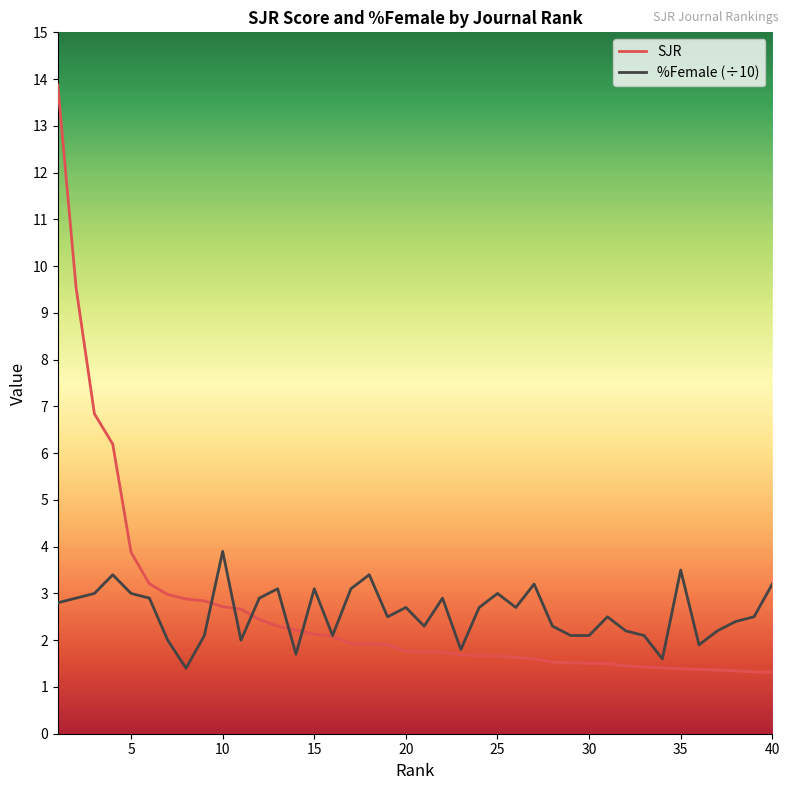

True or false: SJR has a value of 2.4 at 20.

False